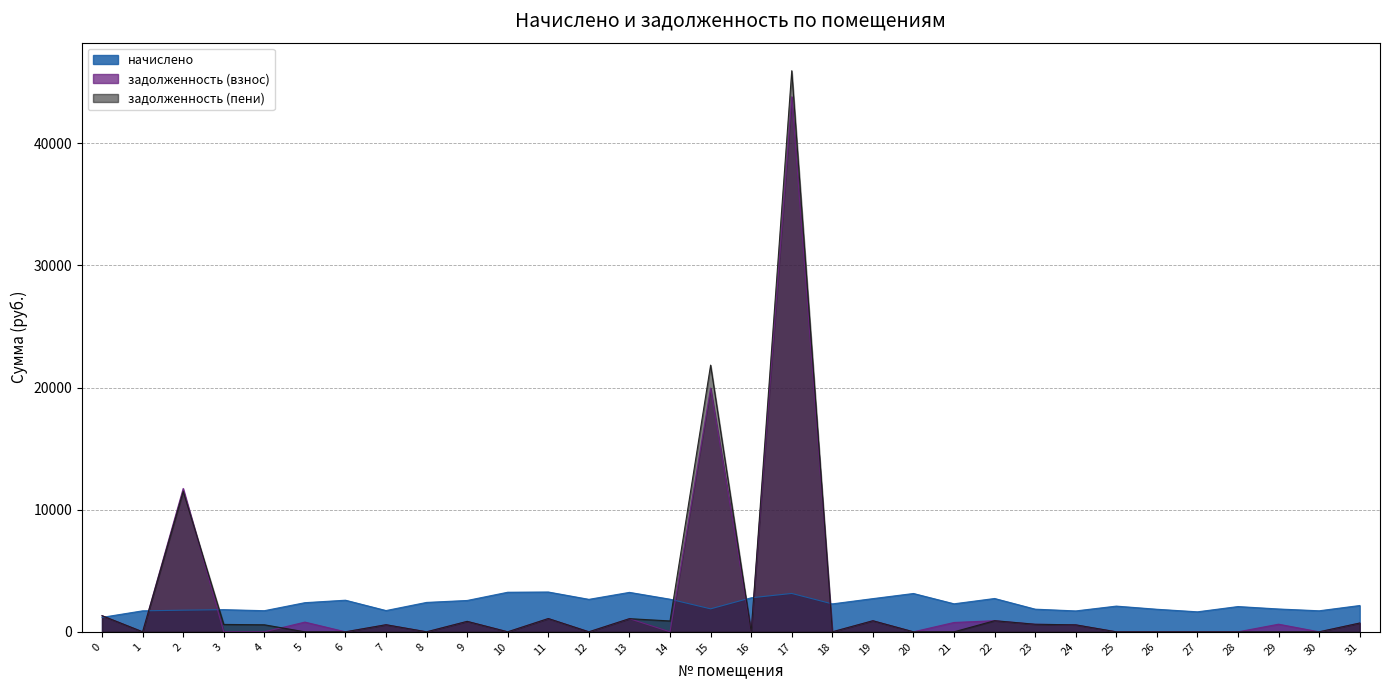

At which label does задолженность (взнос) reach its minimum?

1